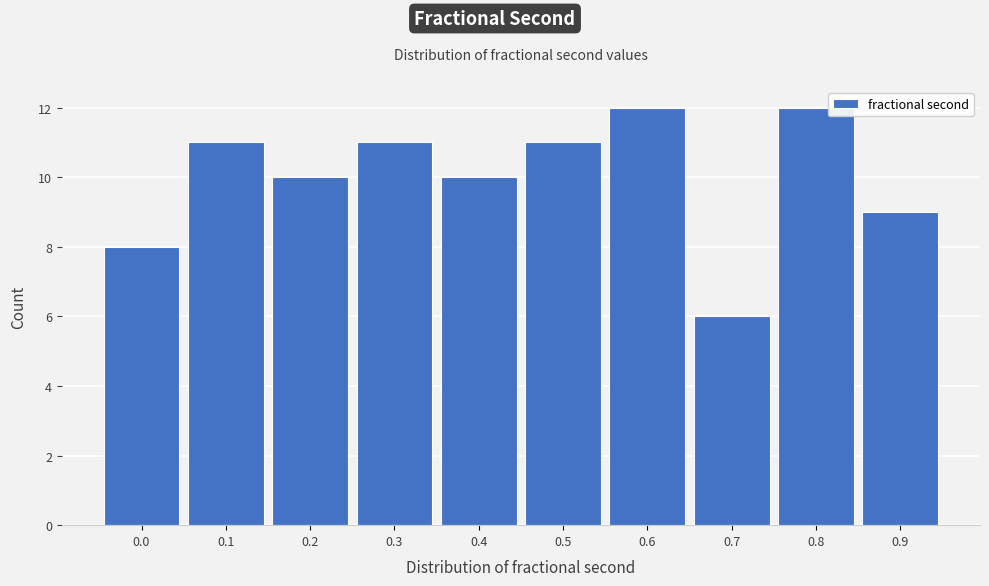

Reading right to left, transcribe all the data shown in this chart.

0.9=9	0.8=12	0.7=6	0.6=12	0.5=11	0.4=10	0.3=11	0.2=10	0.1=11	0.0=8